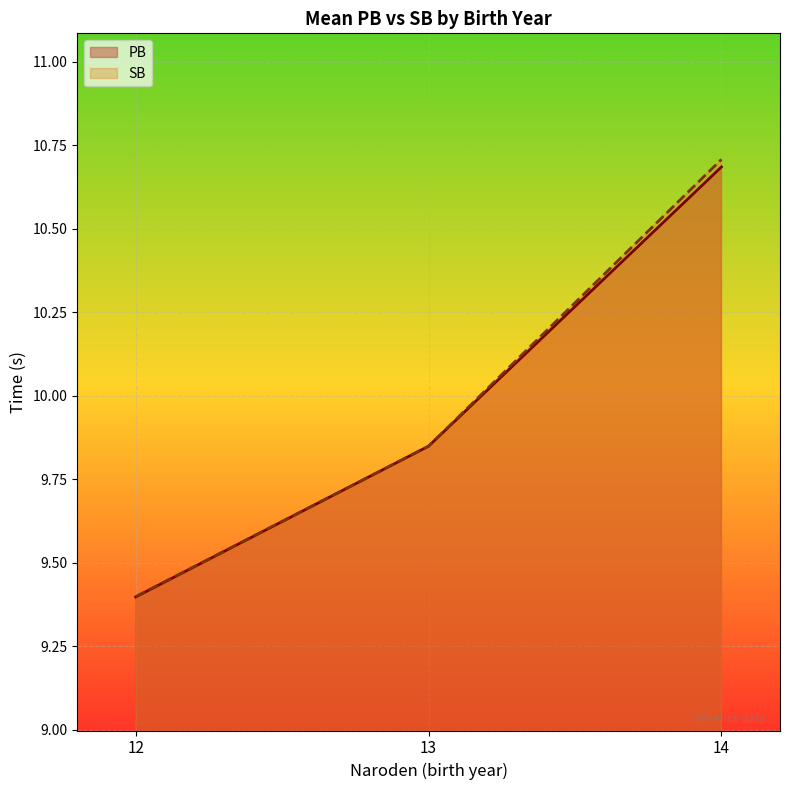

What is the average value of the SB series?

10.0